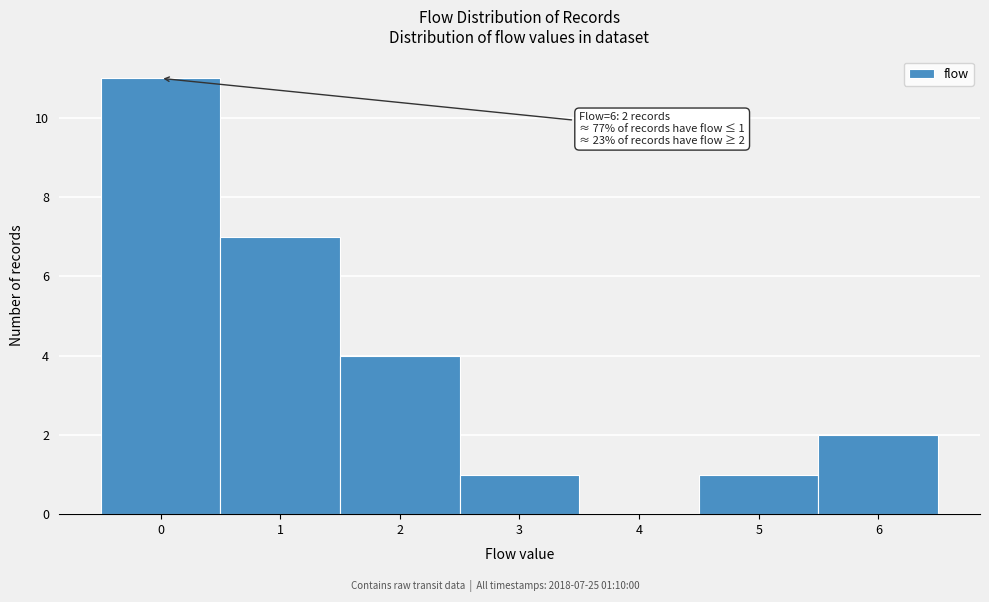

Which range on the x-axis has the tallest bar?

-0.5 to 0.5